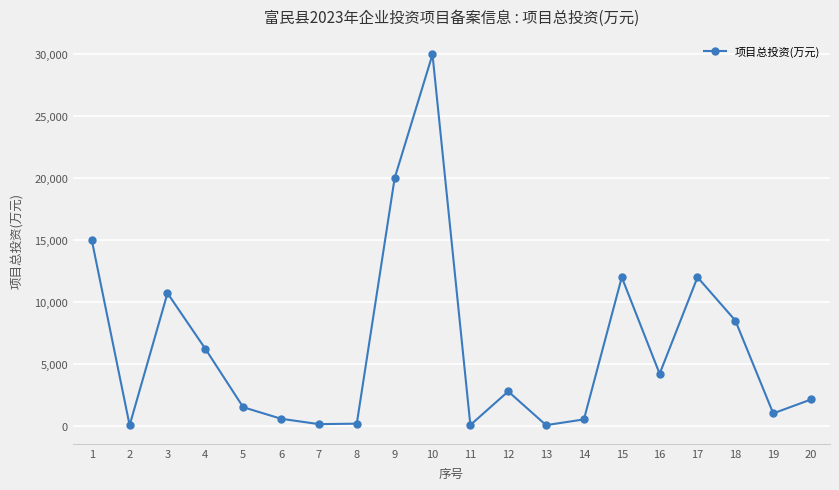

Does the chart have visible grid lines?

Yes